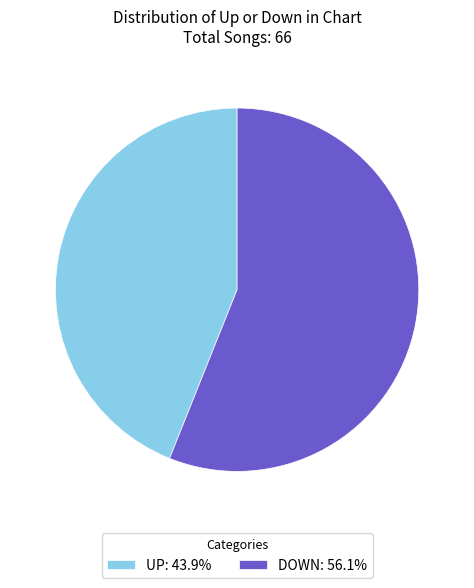

Do UP: 43.9% and DOWN: 56.1% together represent more than half of the pie?

Yes